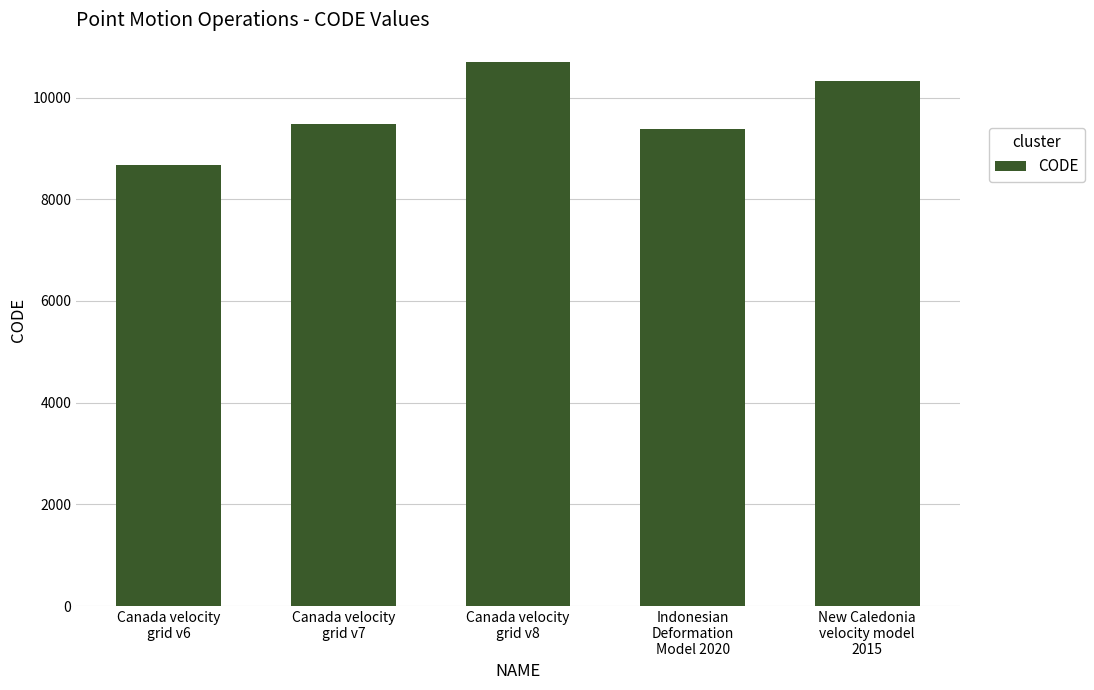

List the labels in order of value, smallest first.

Canada velocity
grid v6, Indonesian
Deformation
Model 2020, Canada velocity
grid v7, New Caledonia
velocity model
2015, Canada velocity
grid v8